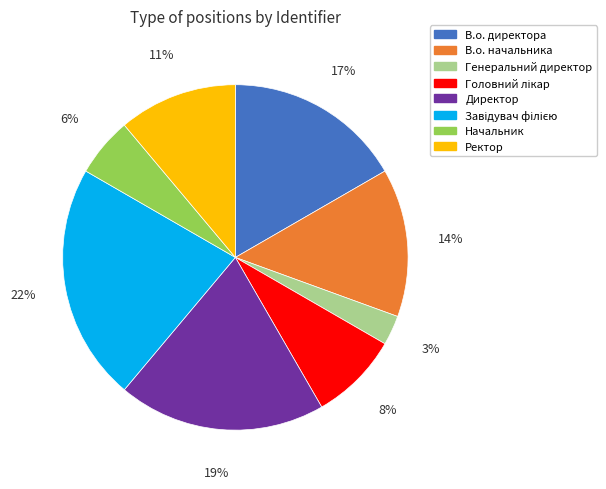

Is there a majority slice in this chart?

No